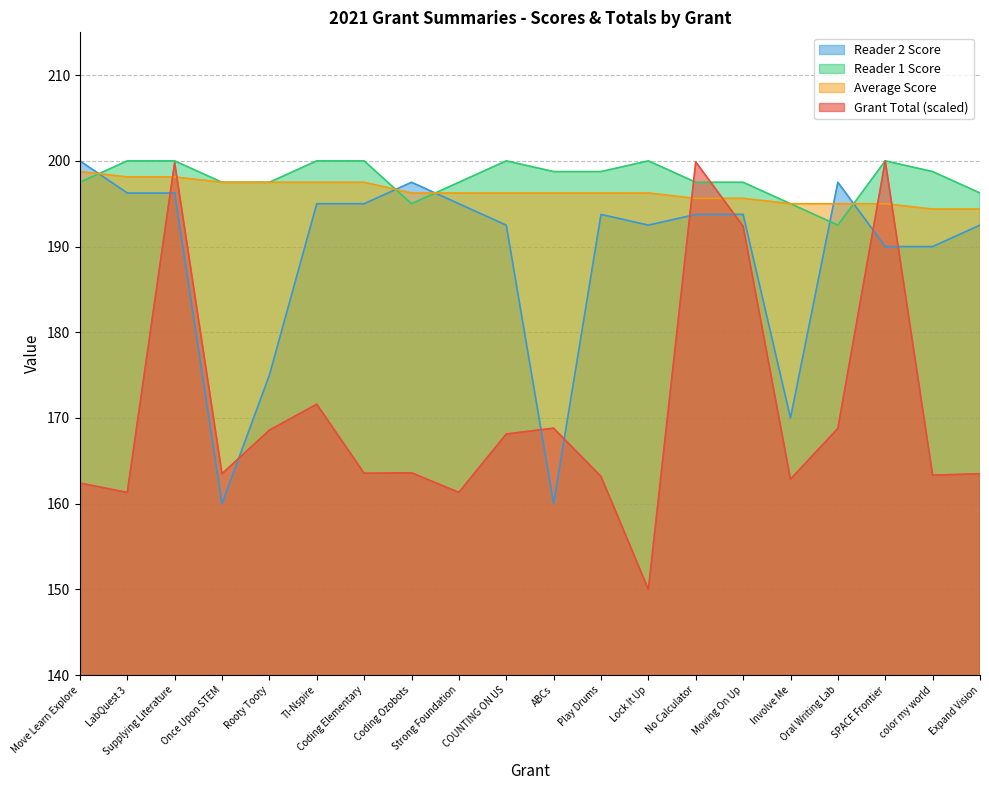

What is the difference between the highest and lowest values at Involve Me?

32.1